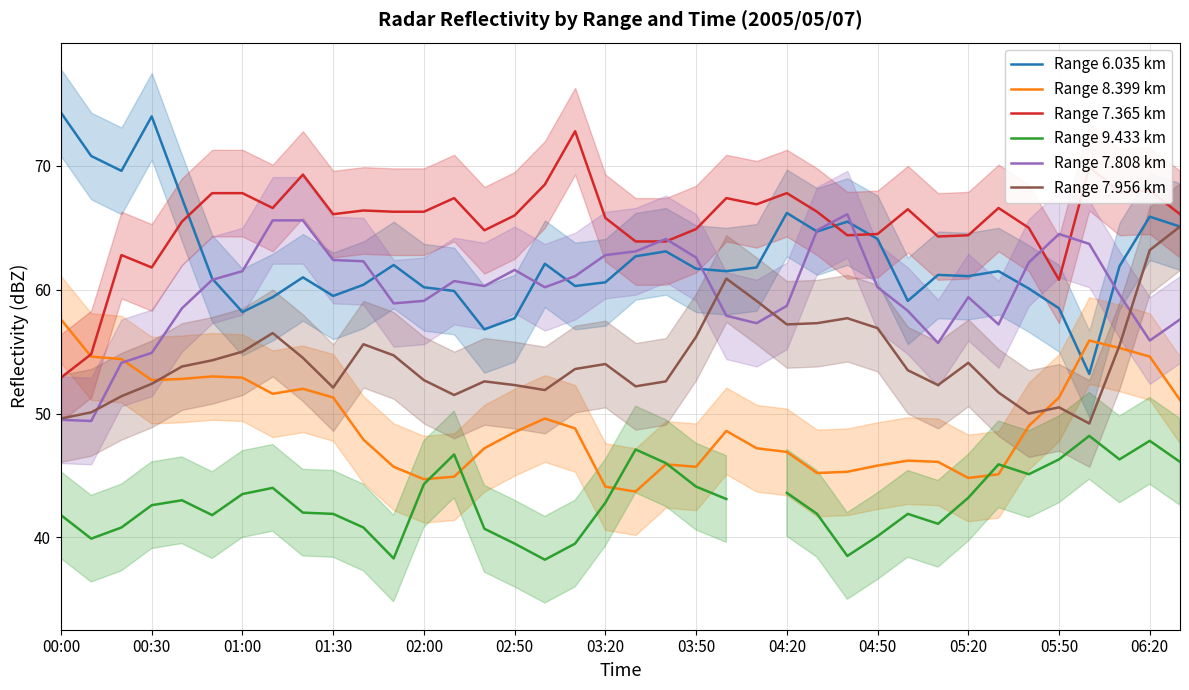

What is the maximum value for Range 6.035 km?

74.3